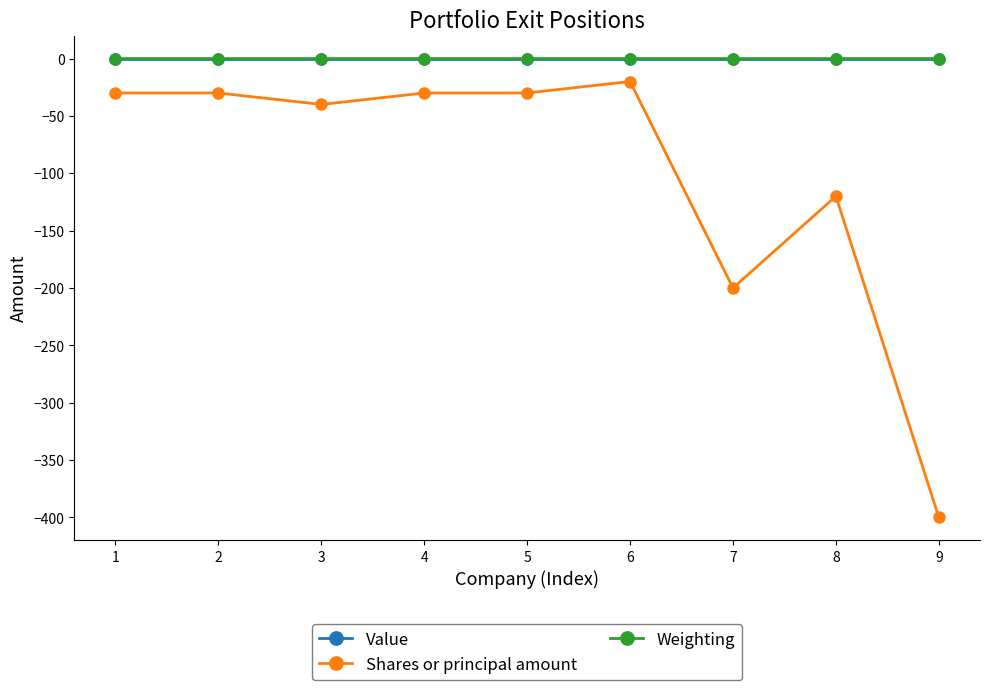

How many lines are shown in the chart?

3